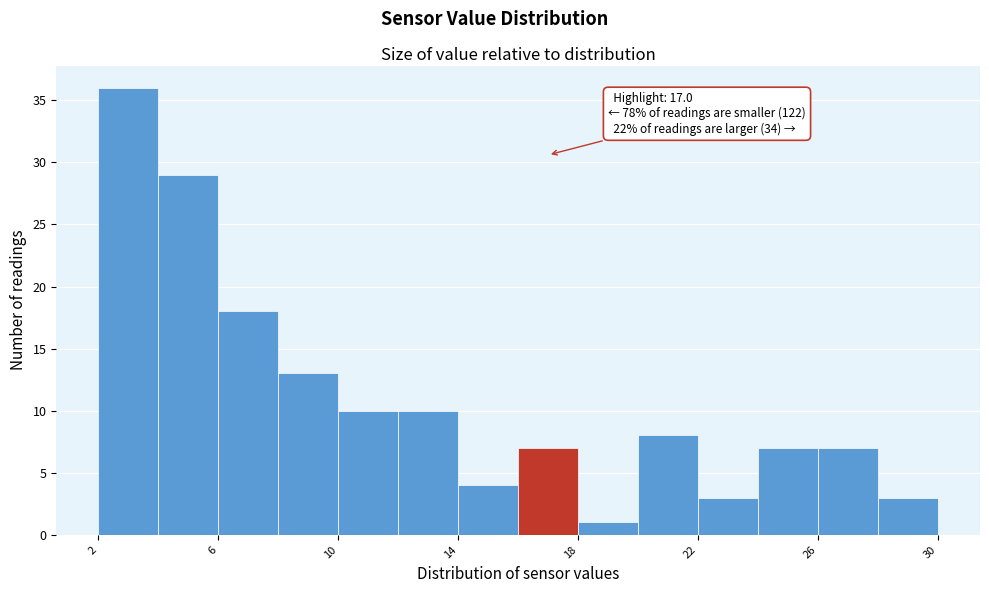

Which range on the x-axis has the tallest bar?

2 to 4